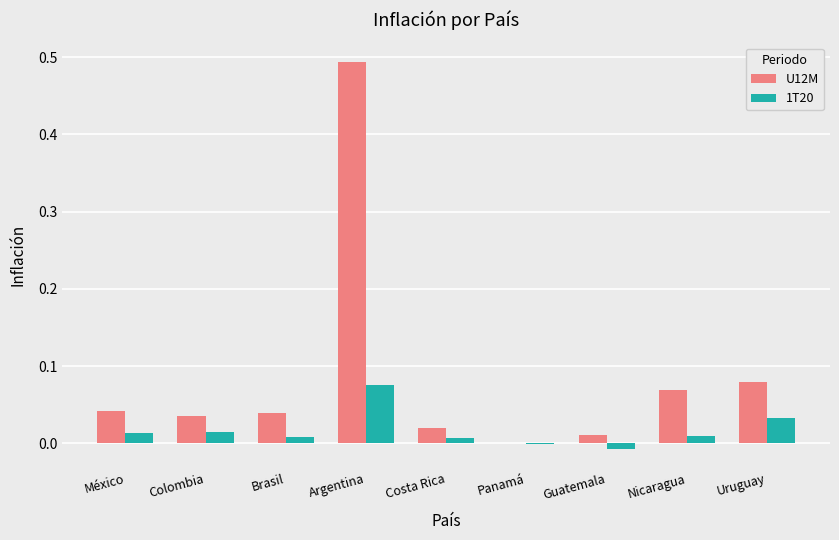

Does the chart contain stacked bars?

No